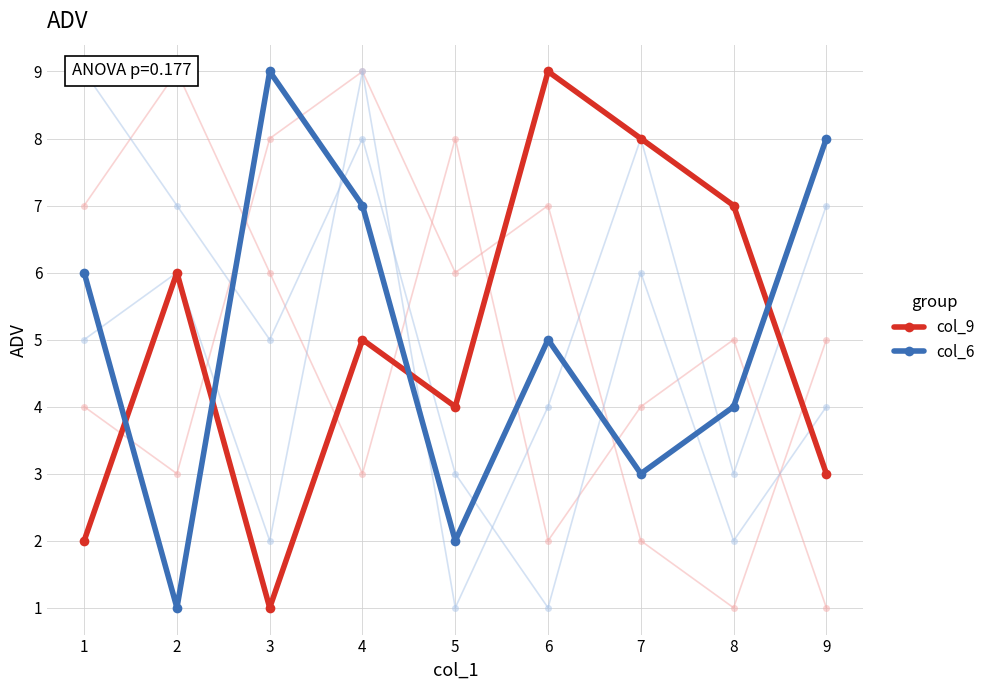

True or false: col_6 (DTG style) has more than 0 interior local peaks.

True